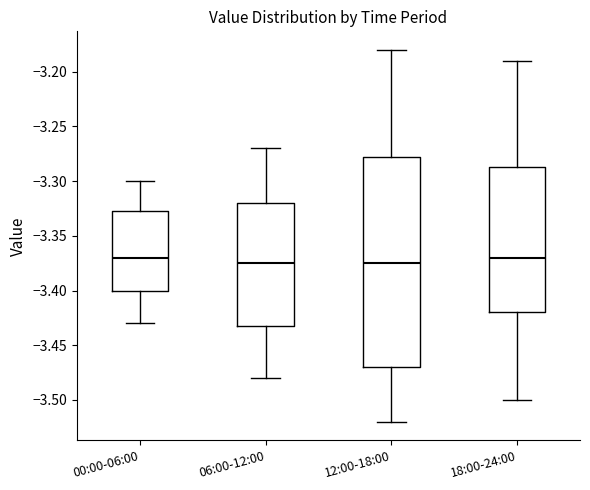

Reading left to right, transcribe this box plot: for each box, give where its median line is, the range the box spans, and where its two whiskers end, as read against the y-axis. The values are not printed on the chart, so give them approximately, as read against the axis.

00:00-06:00: median -3.370, box -3.400 to -3.325, whiskers -3.430 to -3.300
06:00-12:00: median -3.375, box -3.430 to -3.320, whiskers -3.480 to -3.270
12:00-18:00: median -3.375, box -3.470 to -3.275, whiskers -3.520 to -3.180
18:00-24:00: median -3.370, box -3.420 to -3.285, whiskers -3.500 to -3.190